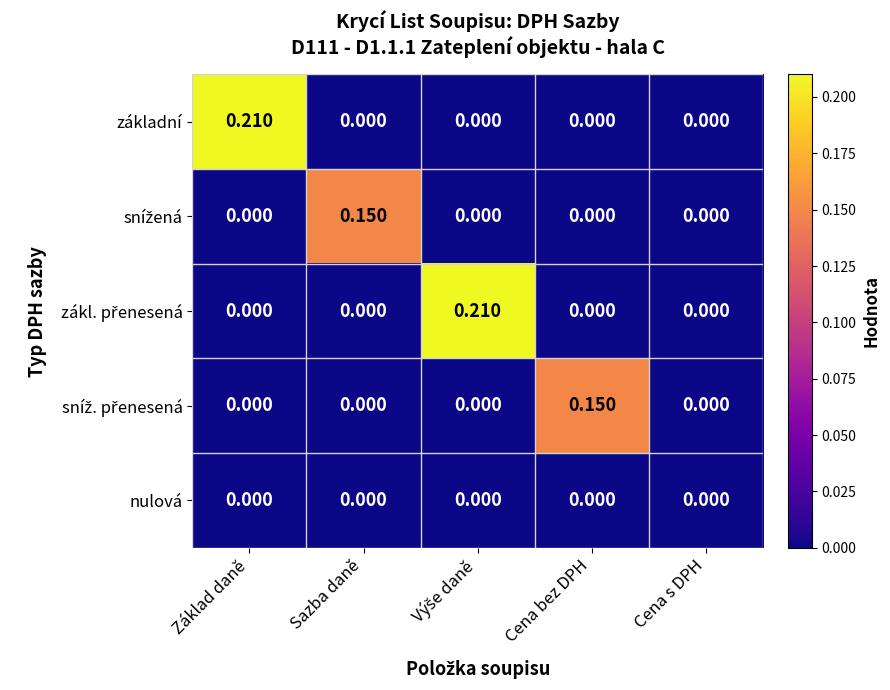

What is the total value across all series at Výše daně?

0.2